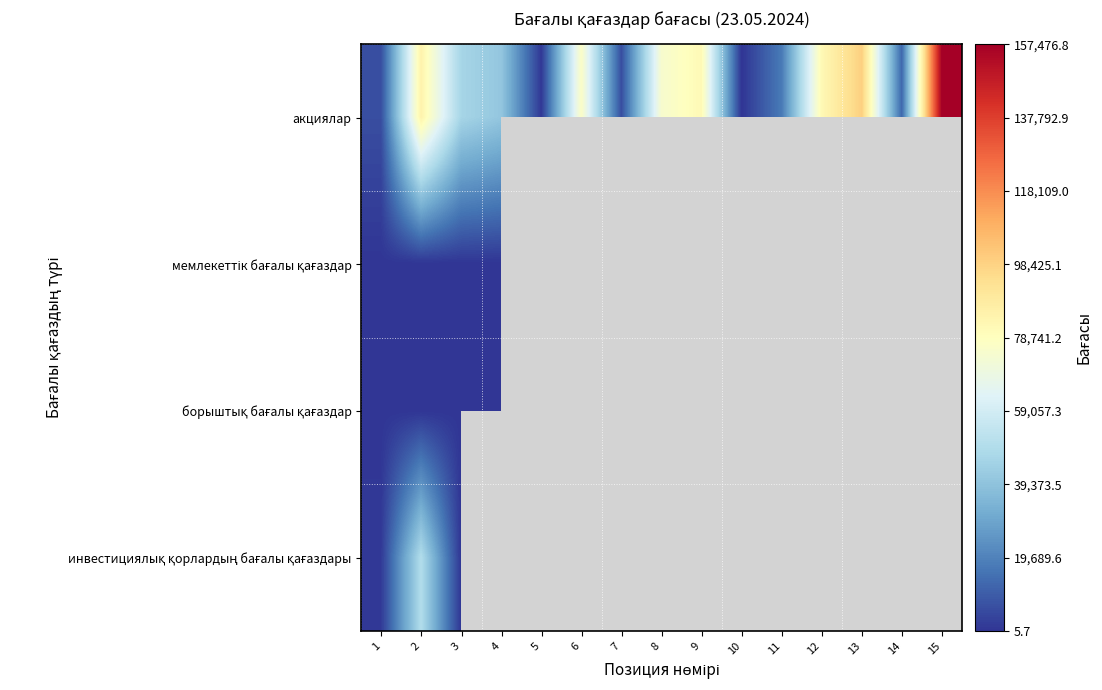

True or false: инвестициялық қорлардың бағалы қағаздары has a value of 86850.8 at 2.

False